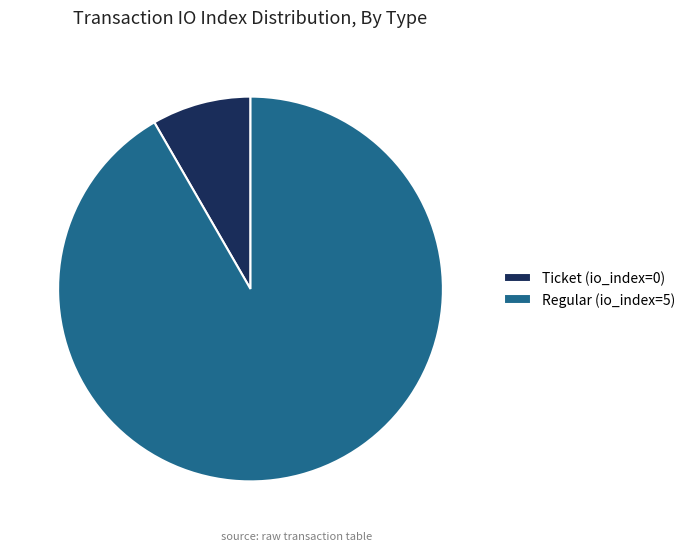

Rank the categories by value from lowest to highest.

Ticket (io_index=0), Regular (io_index=5)